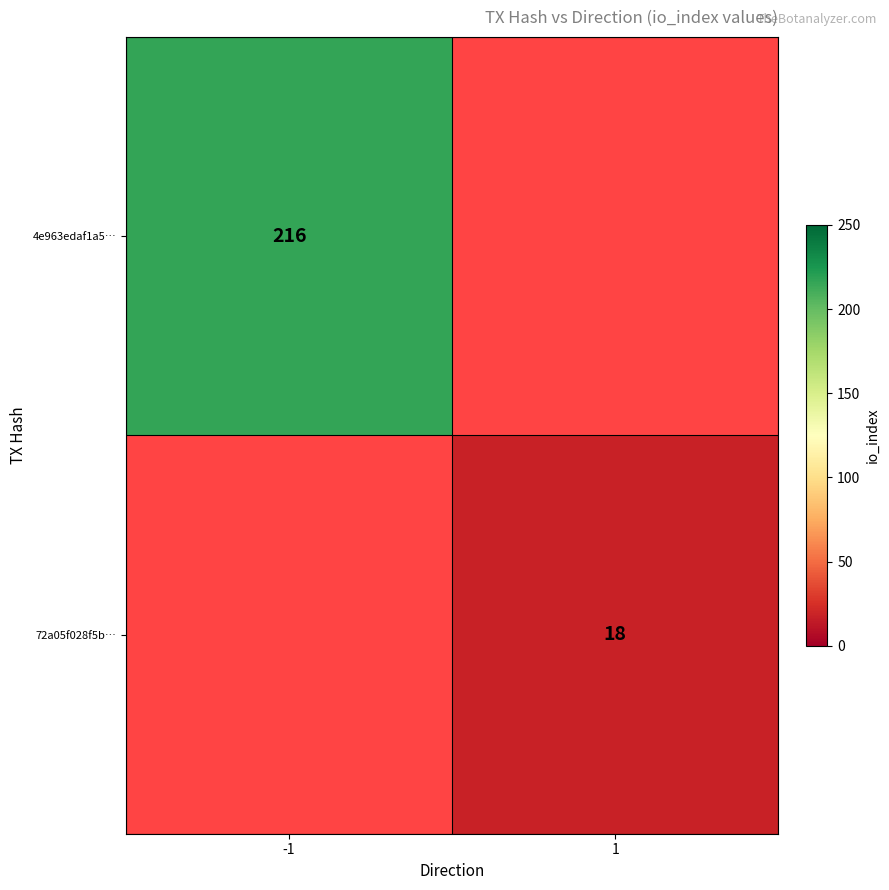

True or false: 4e963edaf1a5… has a value of 216 at -1.

True